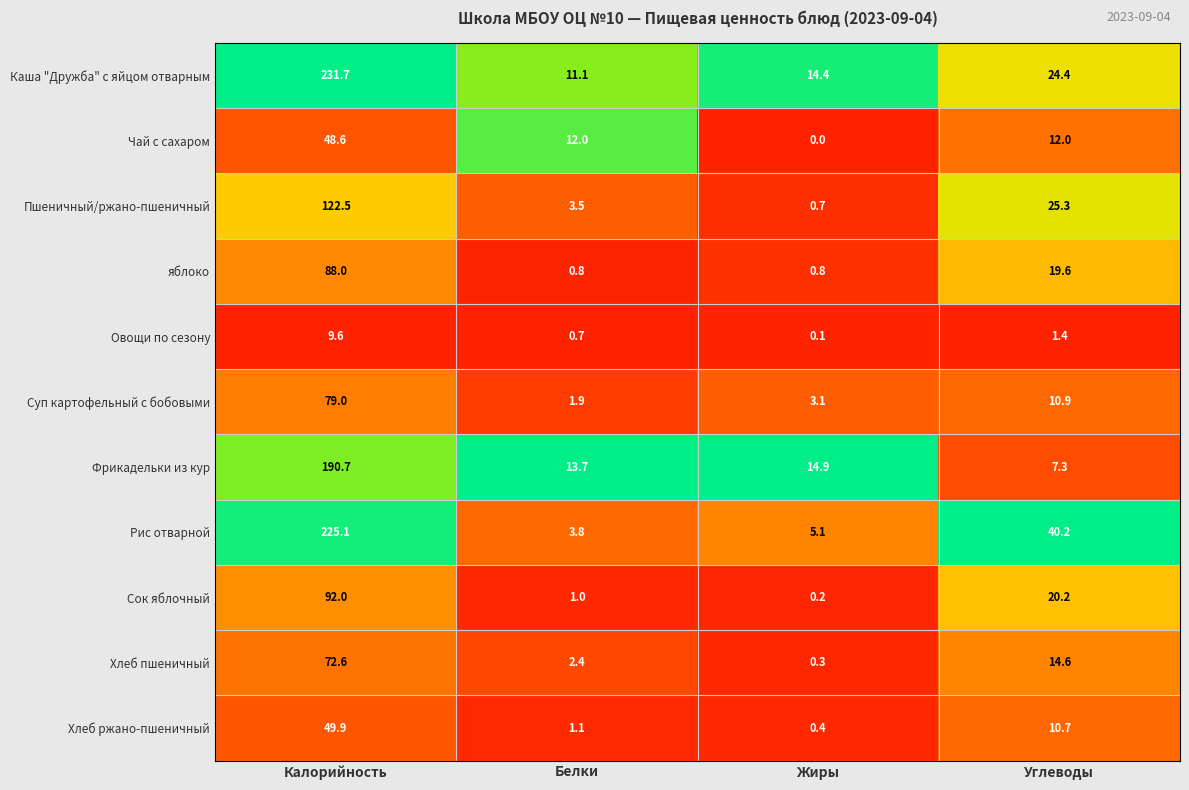

What is the maximum value shown in the chart?

231.7